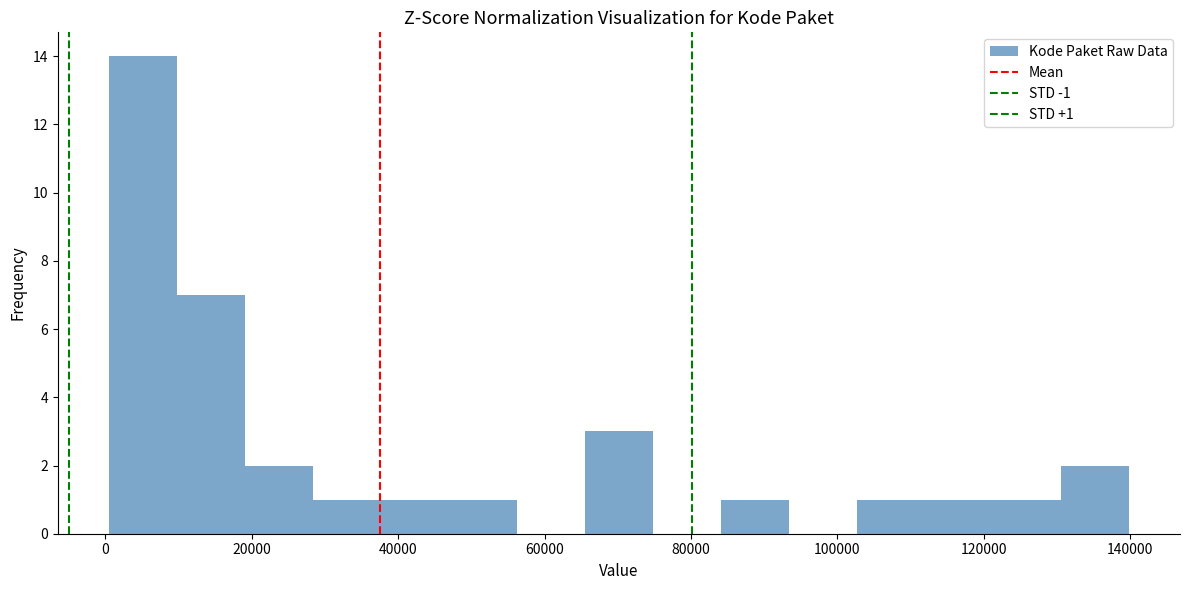

Which range on the x-axis has the tallest bar?

0 to 10000